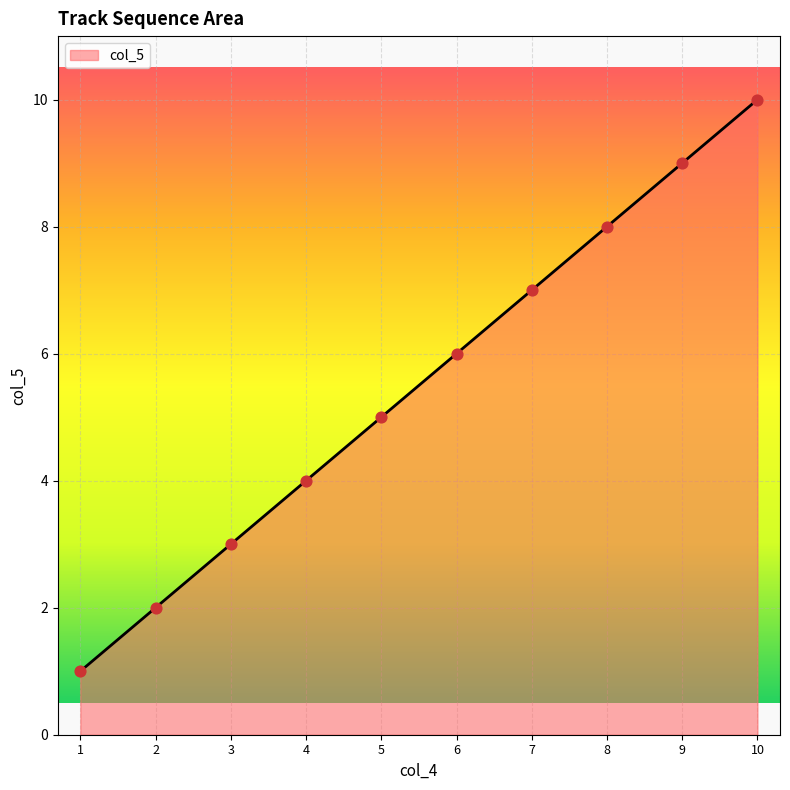

Between 10 and 3, which is larger?

10